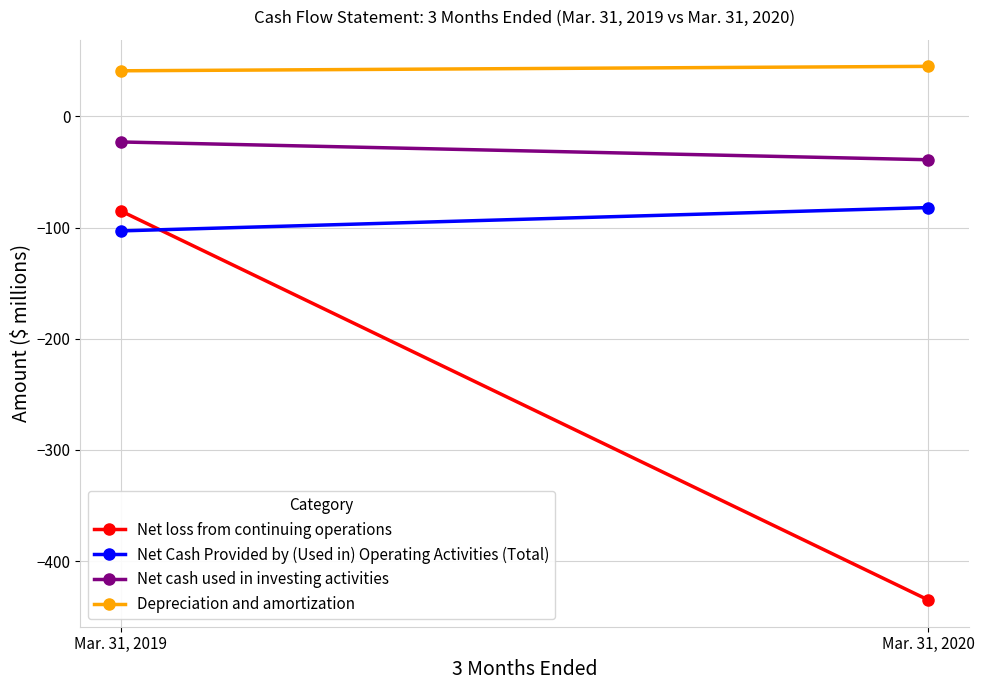

Rank the series by their maximum value, from highest to lowest.

Depreciation and amortization, Net cash used in investing activities, Net Cash Provided by (Used in) Operating Activities (Total), Net loss from continuing operations